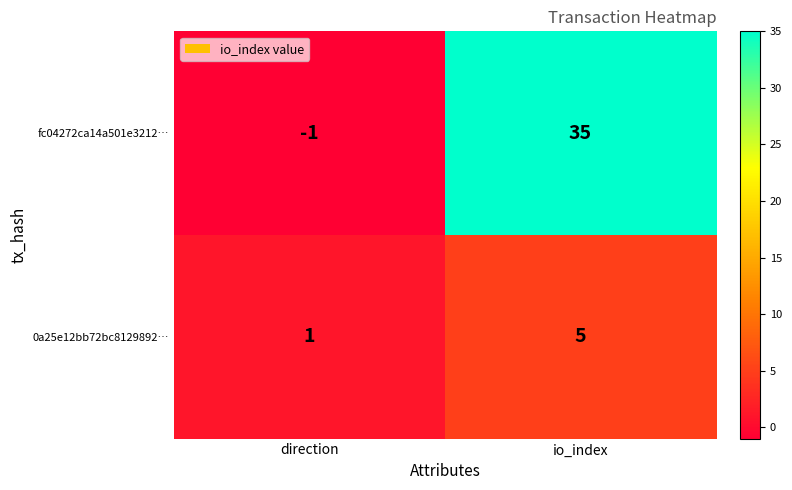

The fc04272ca14a501e3212… series shows -2 at direction. True or false?

False